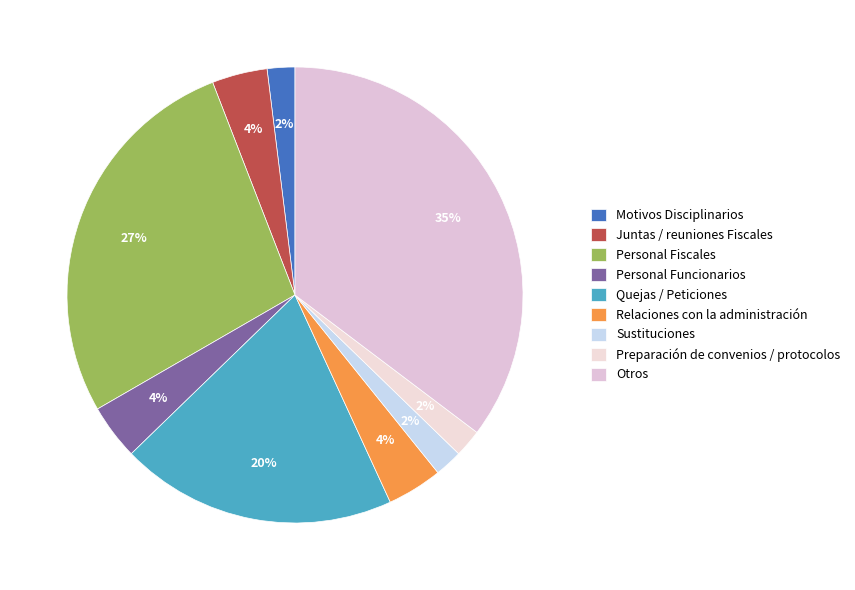

To the nearest percent, what portion does Otros represent?

35%